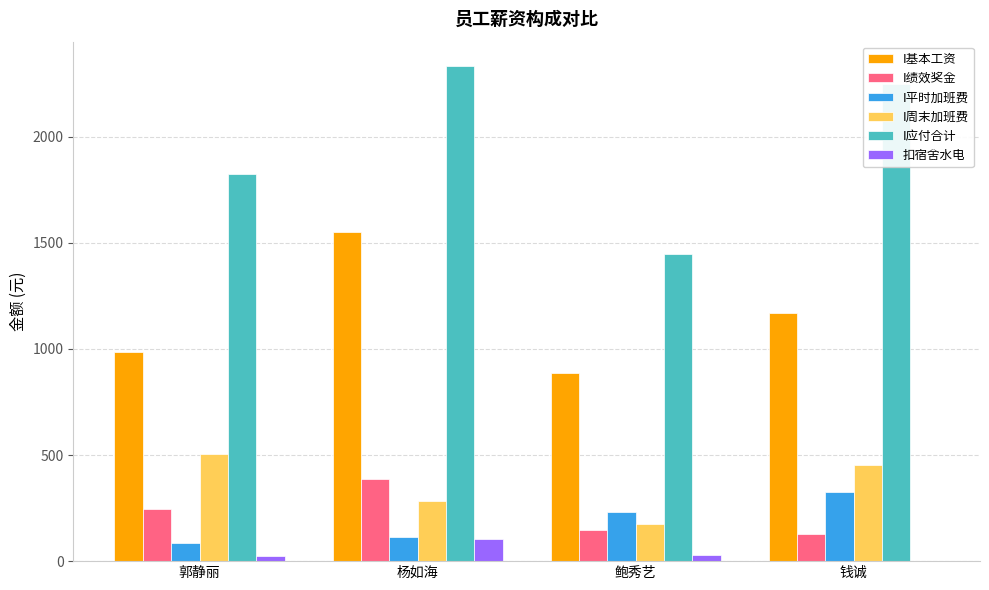

Where is I平时加班费 nearest to the value 206?

鲍秀艺